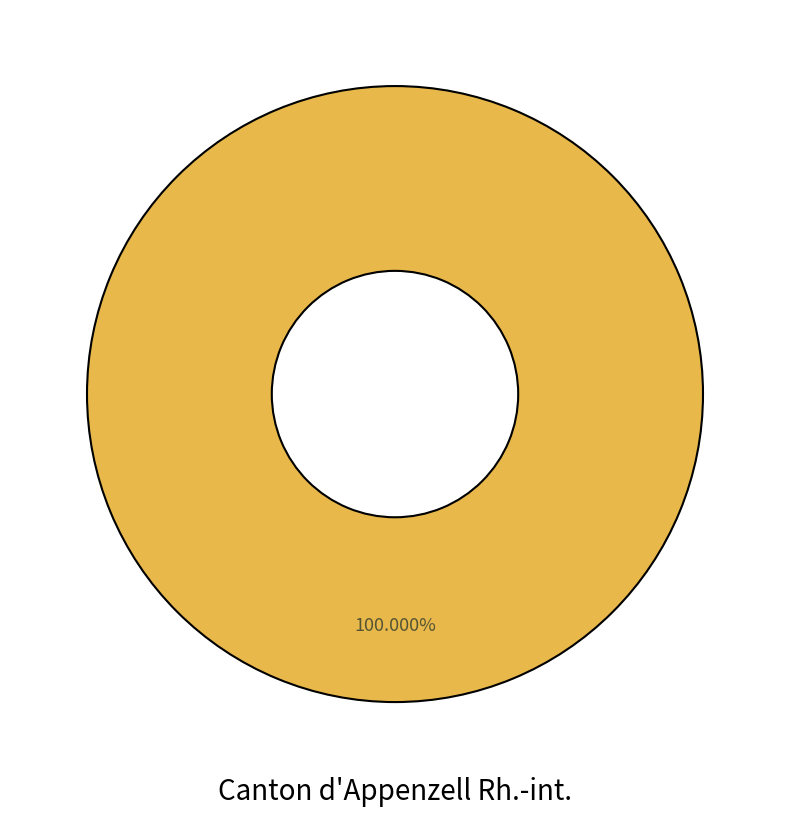

Does any single category account for the majority?

Yes